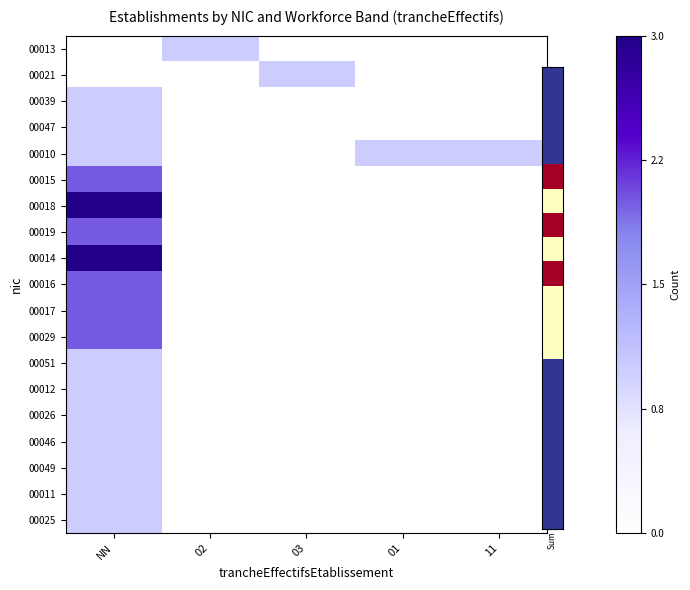

Reading left to right, list all the values displayed in this chart.

00013: NN=0.0	02=0.3	03=0.0	01=0.0	11=0.0
00021: NN=0.0	02=0.0	03=0.3	01=0.0	11=0.0
00039: NN=0.3	02=0.0	03=0.0	01=0.0	11=0.0
00047: NN=0.3	02=0.0	03=0.0	01=0.0	11=0.0
00010: NN=0.3	02=0.0	03=0.0	01=0.3	11=0.3
00015: NN=0.7	02=0.0	03=0.0	01=0.0	11=0.0
00018: NN=1.0	02=0.0	03=0.0	01=0.0	11=0.0
00019: NN=0.7	02=0.0	03=0.0	01=0.0	11=0.0
00014: NN=1.0	02=0.0	03=0.0	01=0.0	11=0.0
00016: NN=0.7	02=0.0	03=0.0	01=0.0	11=0.0
00017: NN=0.7	02=0.0	03=0.0	01=0.0	11=0.0
00029: NN=0.7	02=0.0	03=0.0	01=0.0	11=0.0
00051: NN=0.3	02=0.0	03=0.0	01=0.0	11=0.0
00012: NN=0.3	02=0.0	03=0.0	01=0.0	11=0.0
00026: NN=0.3	02=0.0	03=0.0	01=0.0	11=0.0
00046: NN=0.3	02=0.0	03=0.0	01=0.0	11=0.0
00049: NN=0.3	02=0.0	03=0.0	01=0.0	11=0.0
00011: NN=0.3	02=0.0	03=0.0	01=0.0	11=0.0
00025: NN=0.3	02=0.0	03=0.0	01=0.0	11=0.0